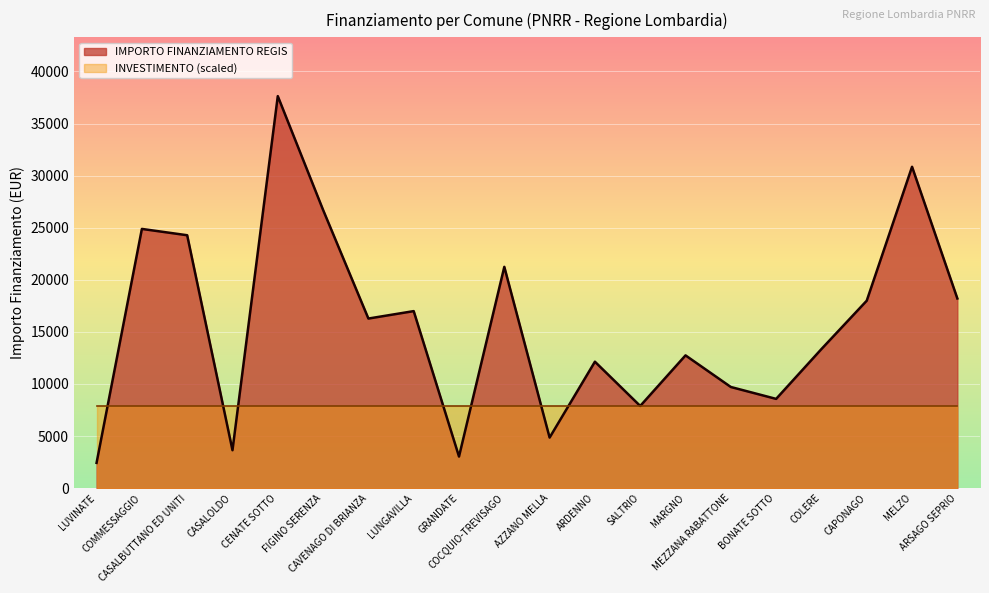

Count the number of values greater than 16283.

9